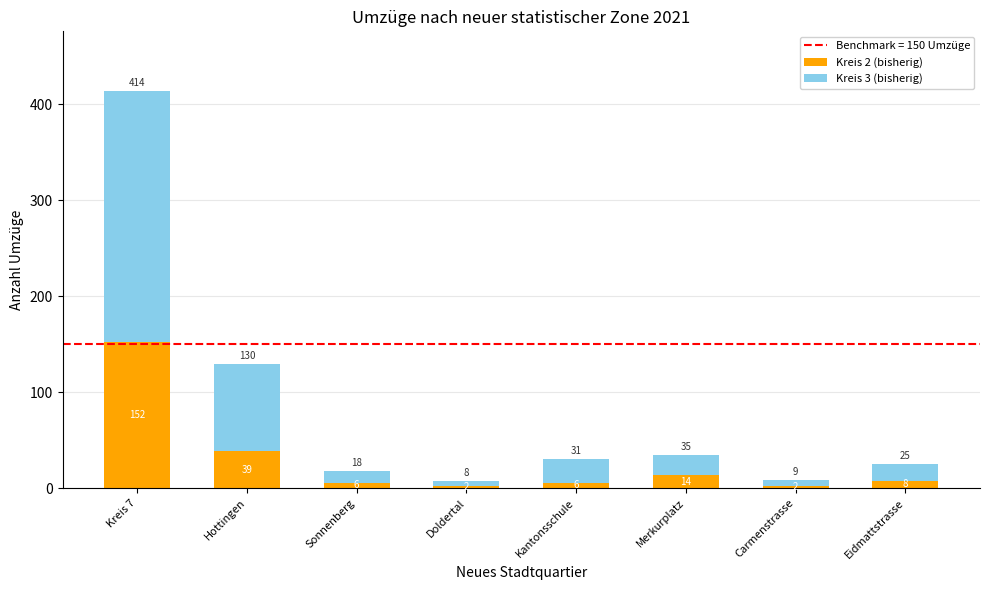

Read the Kreis 2 (bisherig) value at Merkurplatz, to the nearest 5.

15